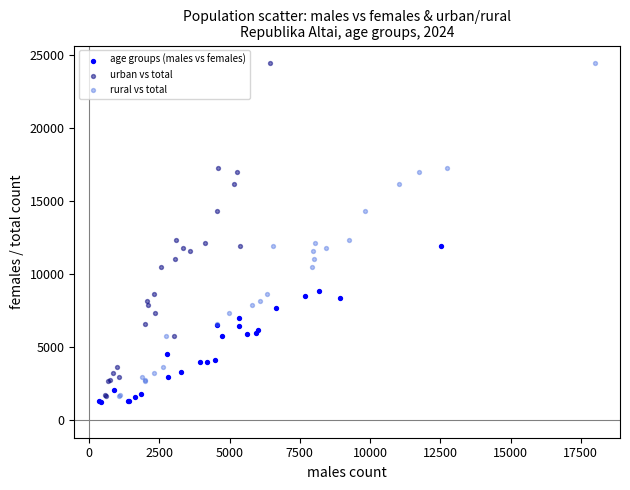

What are all the series names shown in the legend?

age groups (males vs females), urban vs total, rural vs total